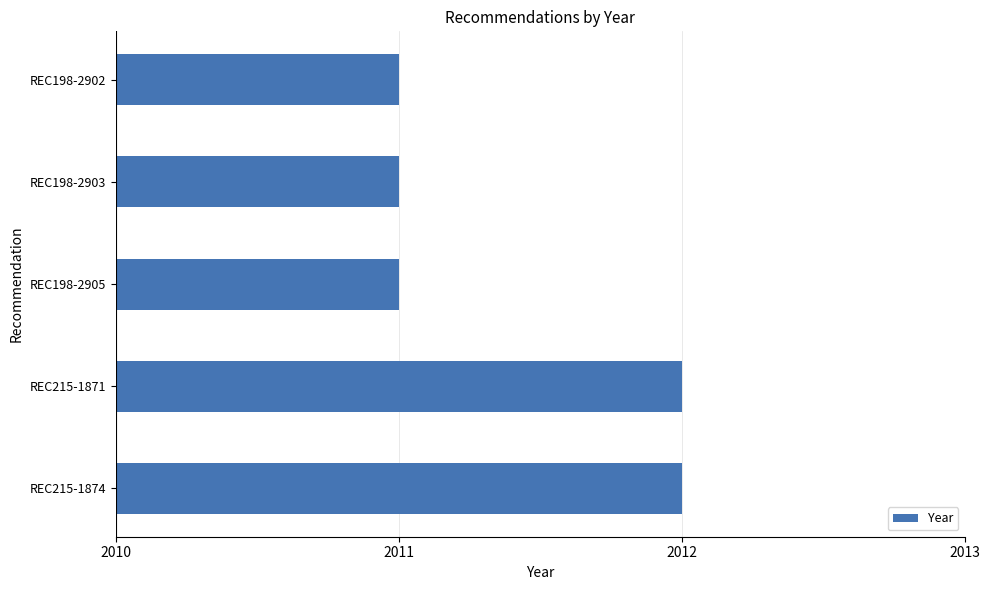

What is the minimum value shown in the chart?

2011